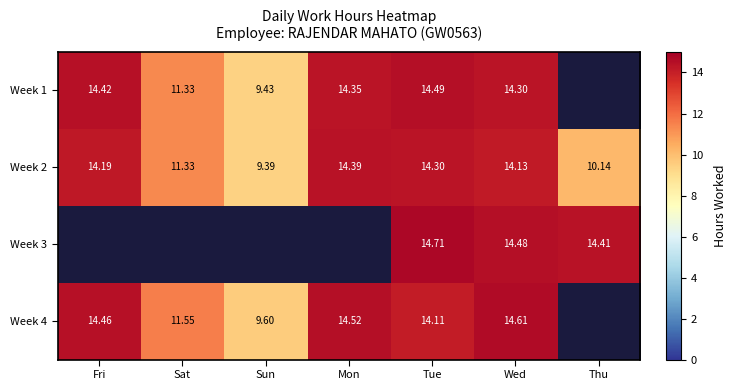

Which category has the lowest value across all series?

Thu